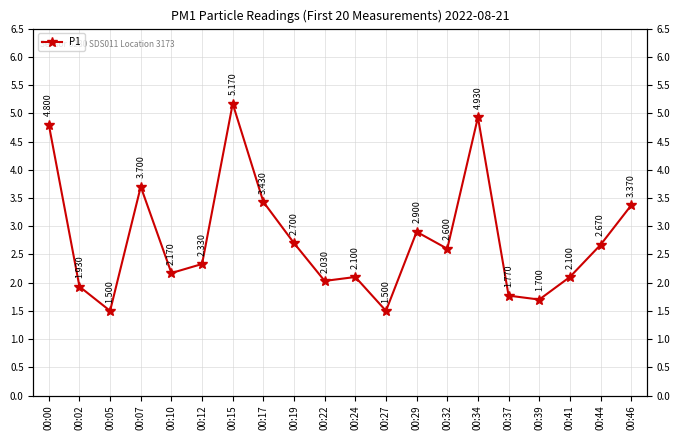

List the labels in order of value, smallest first.

00:05, 00:27, 00:39, 00:37, 00:02, 00:22, 00:24, 00:41, 00:10, 00:12, 00:32, 00:44, 00:19, 00:29, 00:46, 00:17, 00:07, 00:00, 00:34, 00:15